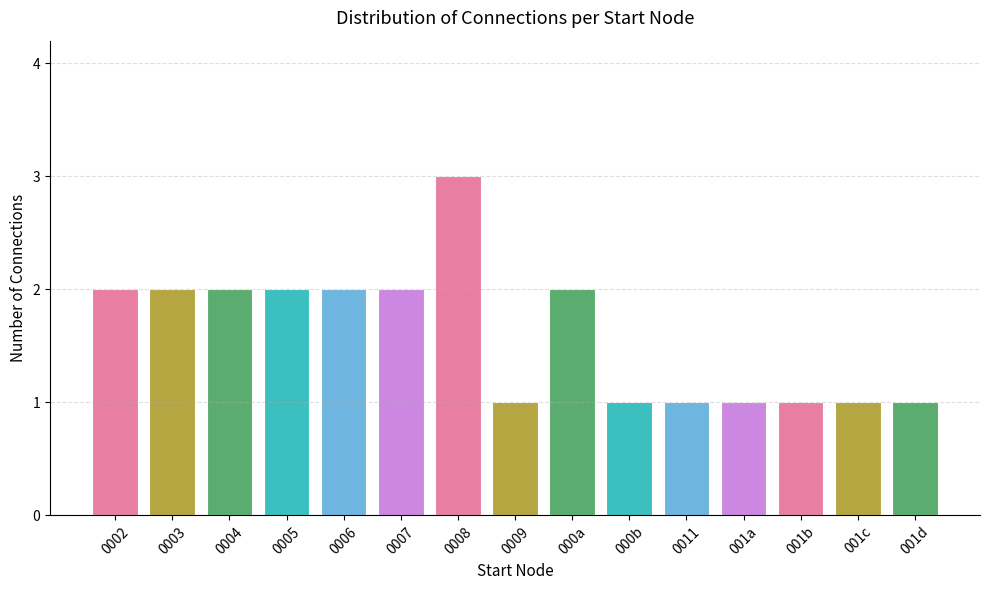

How many values are between 1 and 2?

14